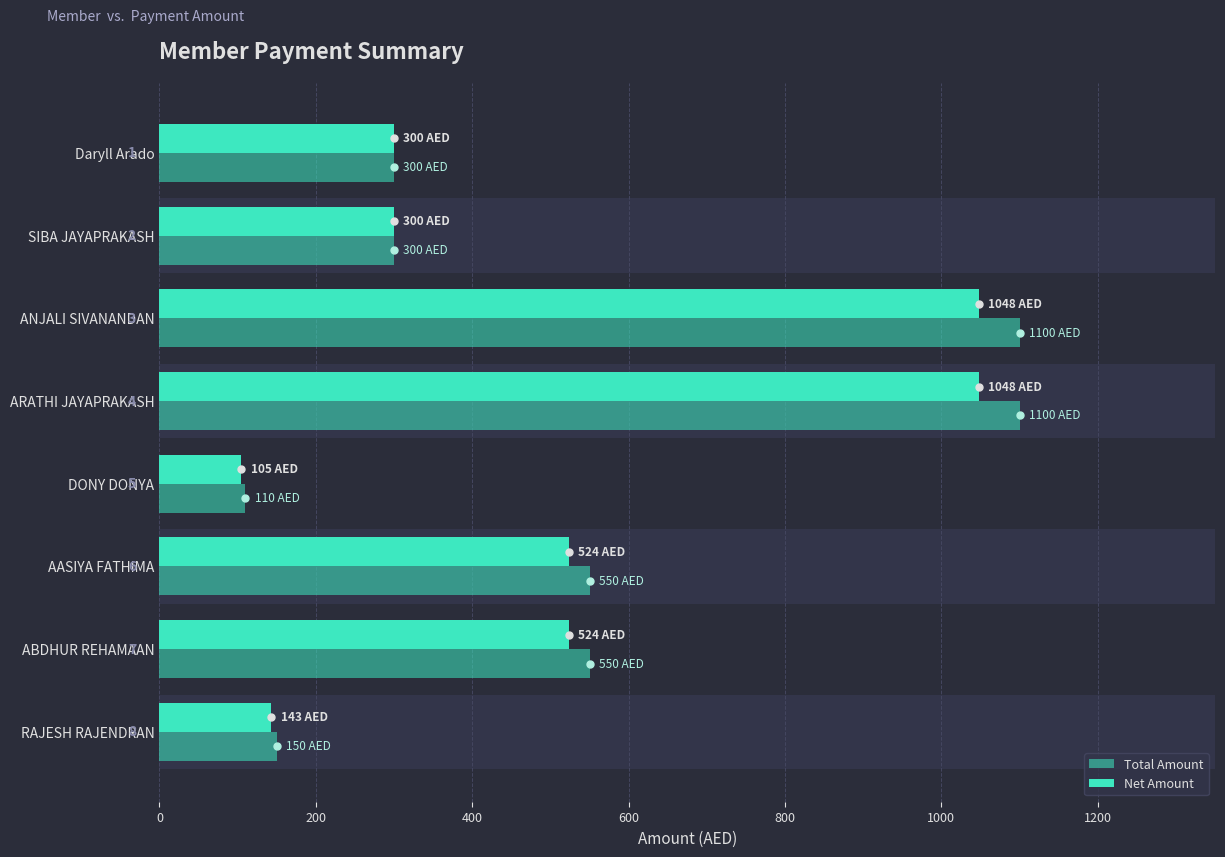

Is the value of Net Amount at 1000 greater than the value of Total Amount at 600?

No